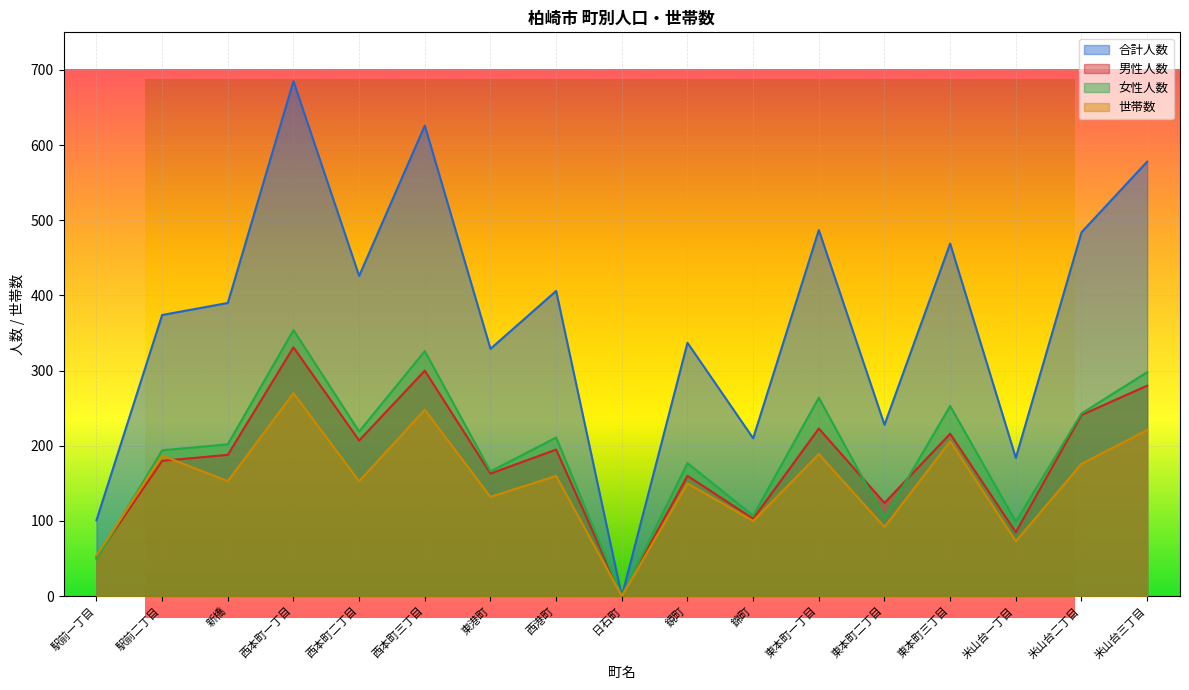

What is the highest value of the 男性人数 series?

331